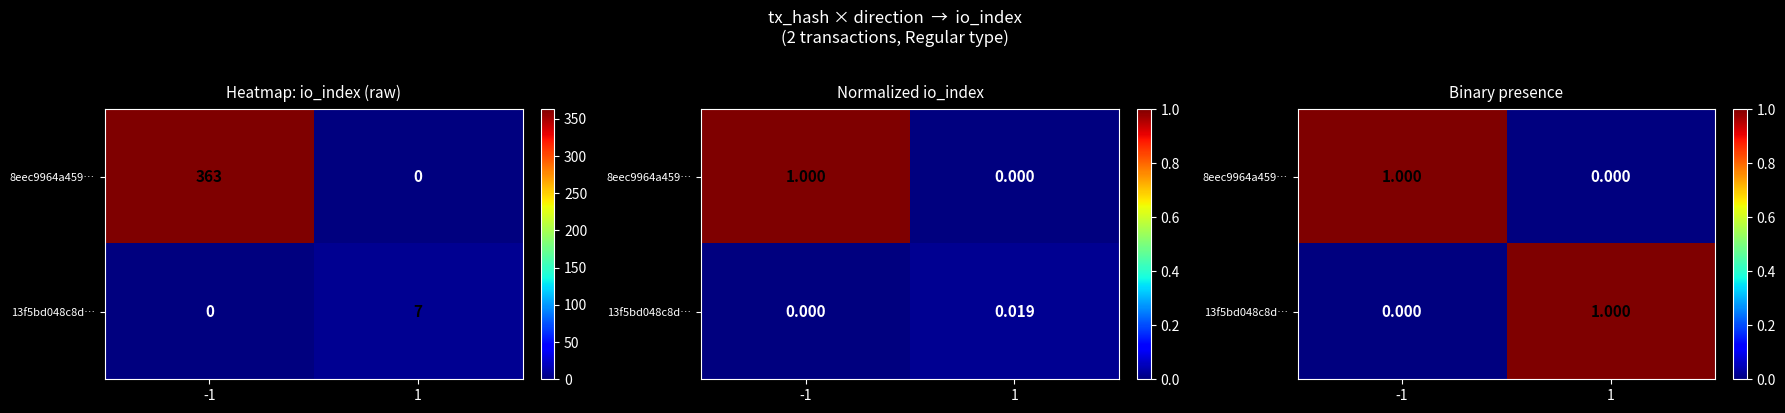

How many data points does each series have?

2